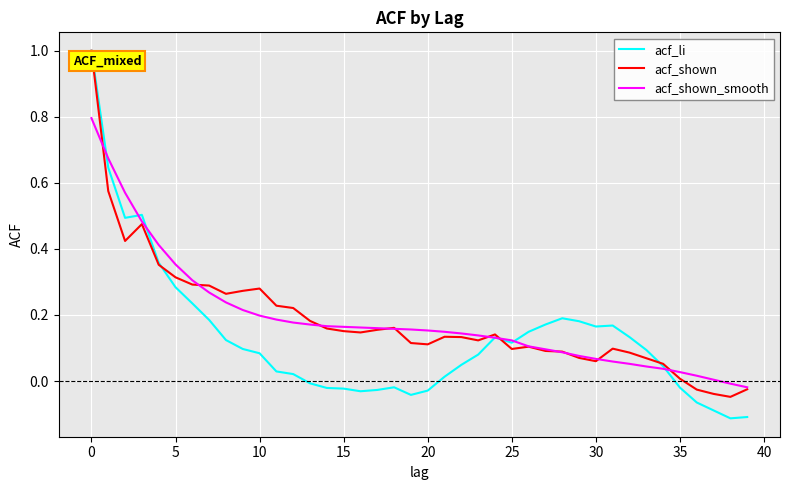

What is the highest value of the acf_li series?

1.0